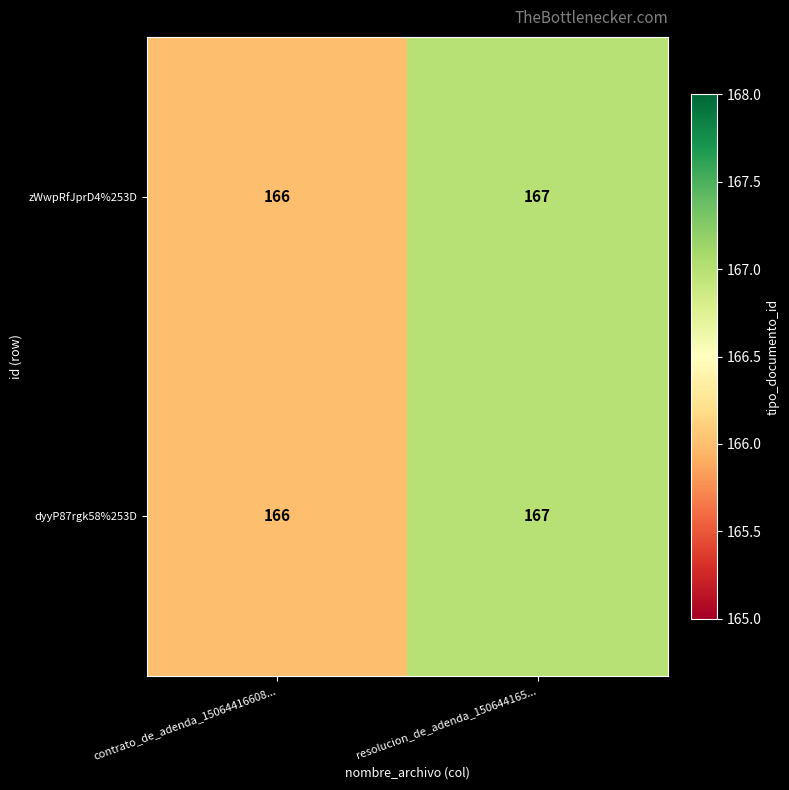

The value of dyyP87rgk58%253D at resolucion_de_adenda_150644165... is 74. True or false?

False